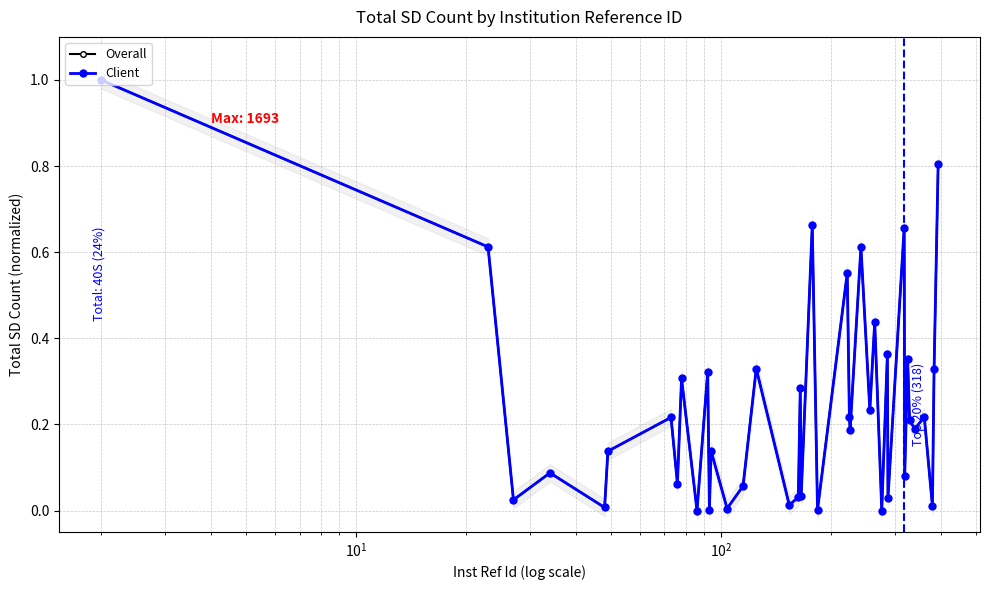

What is the sum of all Client values?

9.8